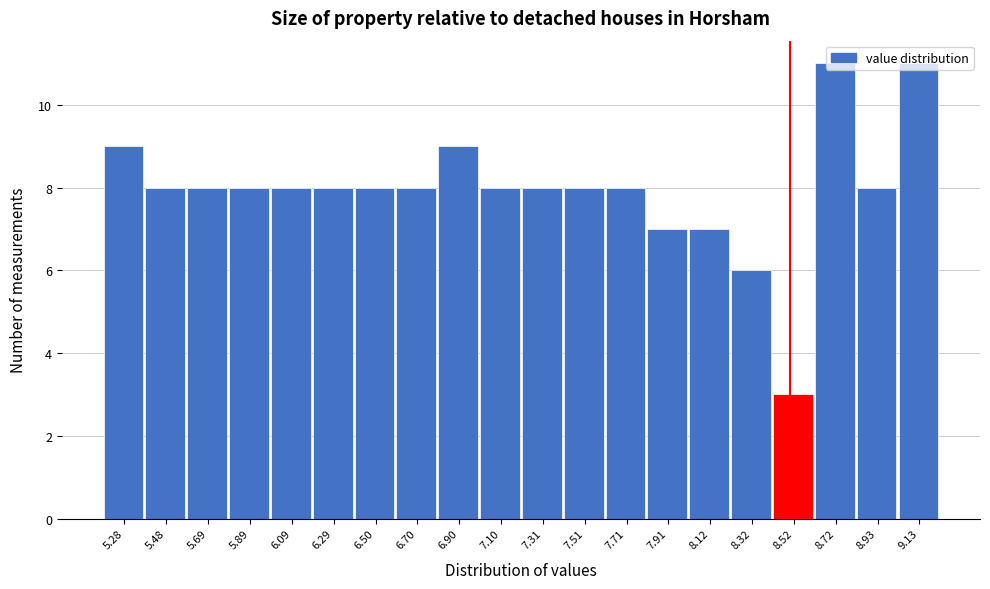

Reading left to right, transcribe this chart: for each bar, give the range it covers on the x-axis and its height. Neither the bar edges nor the heights are printed on the chart, so give them approximately, as read against the axes.

5.20 to 5.40: 9
5.40 to 5.60: 8
5.60 to 5.80: 8
5.80 to 6.00: 8
6.00 to 6.20: 8
6.20 to 6.40: 8
6.40 to 6.60: 8
6.60 to 6.80: 8
6.80 to 7.00: 9
7.00 to 7.20: 8
7.20 to 7.40: 8
7.40 to 7.60: 8
7.60 to 7.80: 8
7.80 to 8.00: 7
8.00 to 8.20: 7
8.20 to 8.40: 6
8.40 to 8.60: 3
8.60 to 8.85: 11
8.85 to 9.05: 8
9.05 to 9.25: 11